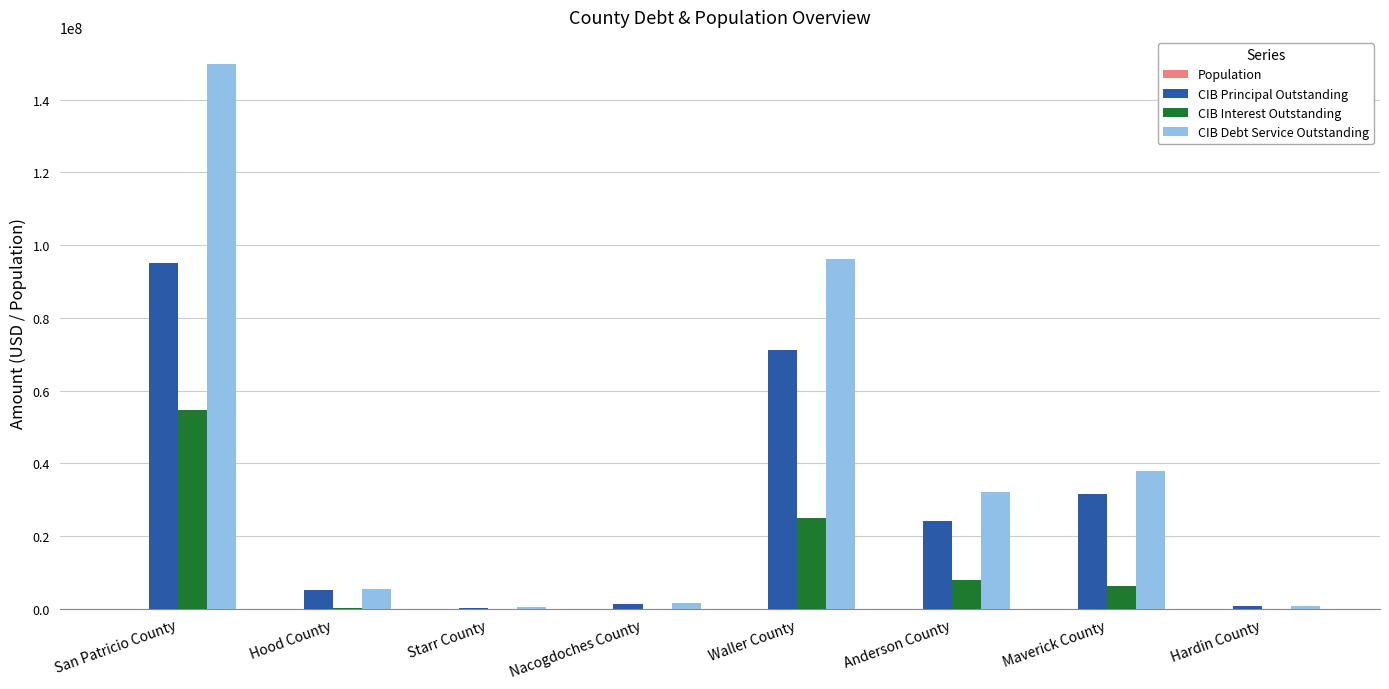

How many groups of bars are there?

8